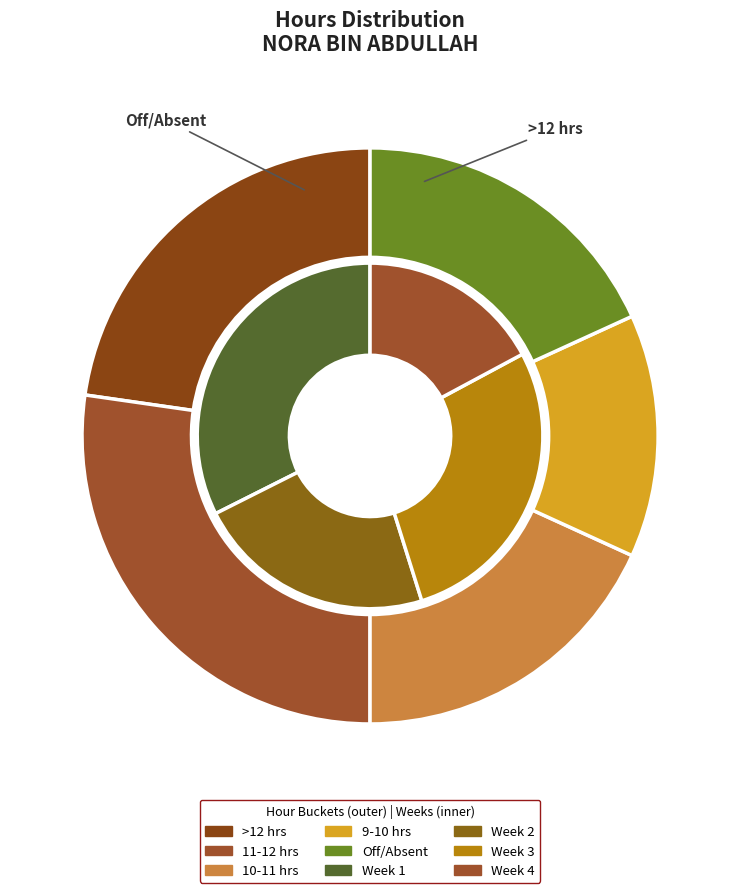

Does any single category account for the majority?

No